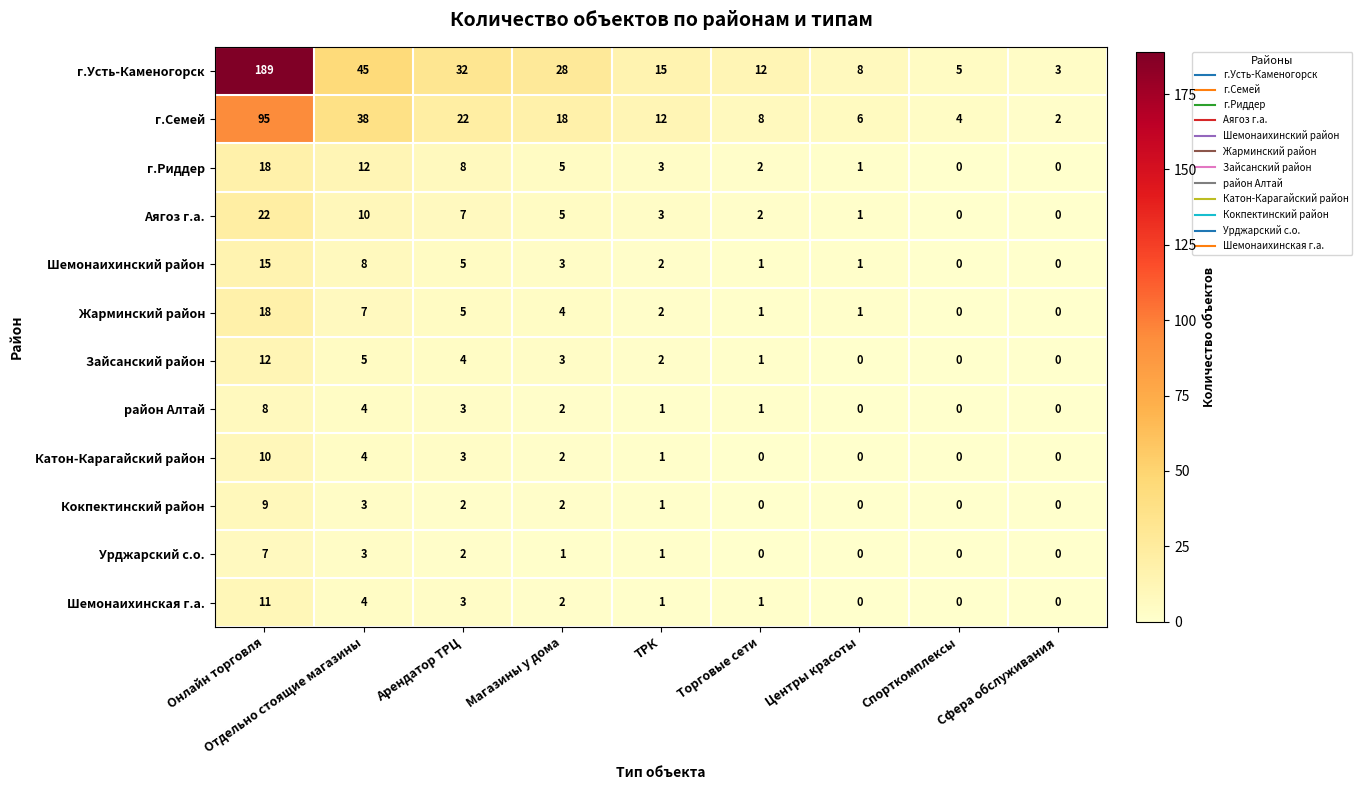

The район Алтай series shows 5 at Спорткомплексы. True or false?

False